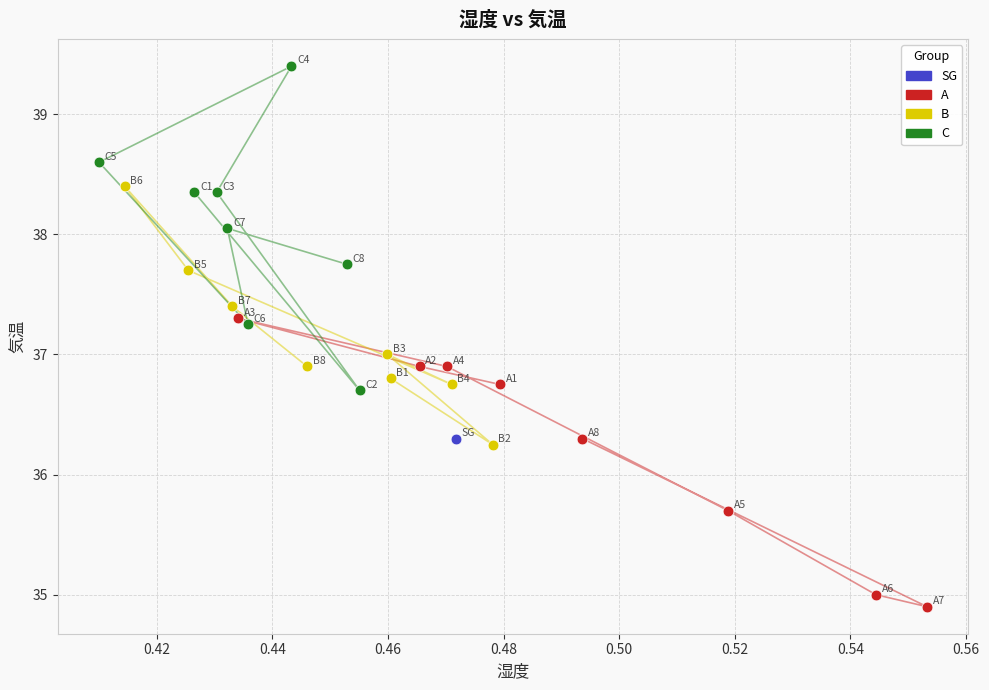

What are all the series names shown in the legend?

SG, A, B, C